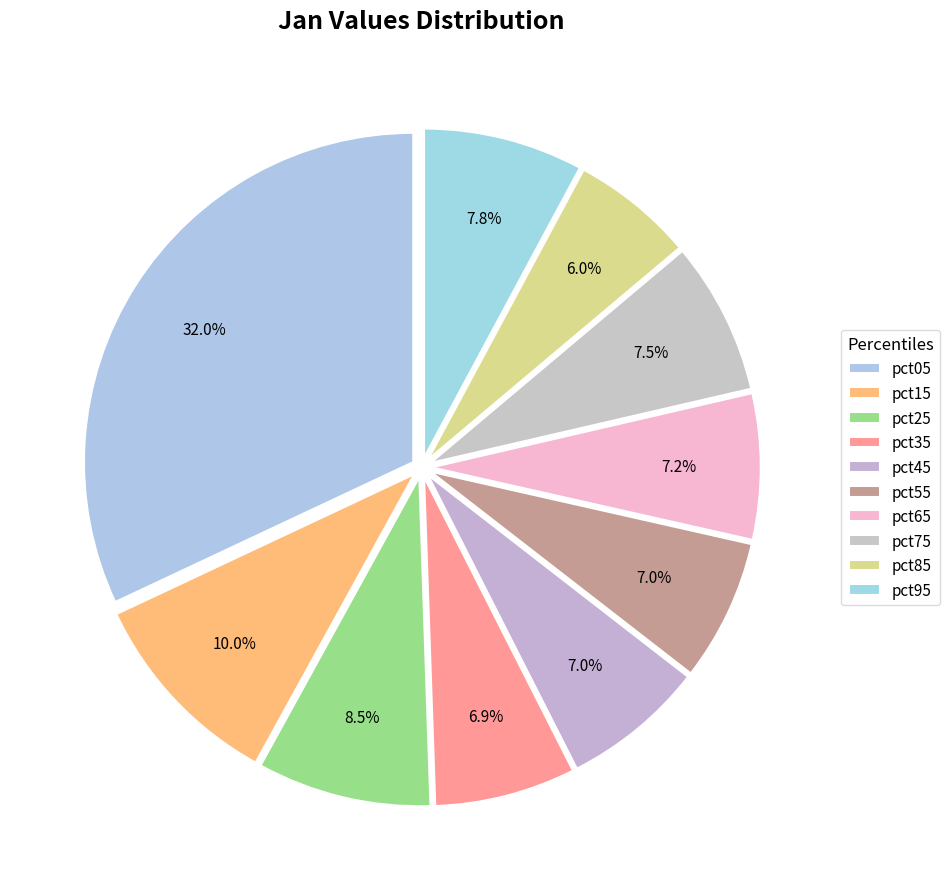

Which slice is the largest?

pct05